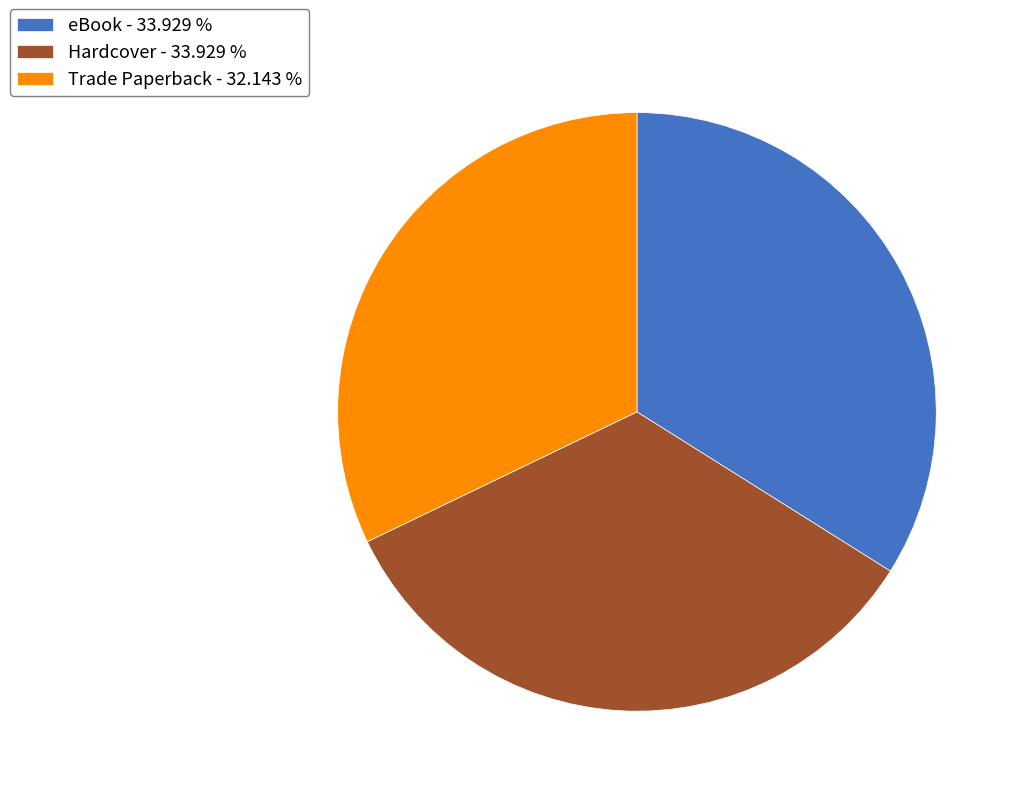

Combined, do Hardcover - 33.929 % and eBook - 33.929 % account for over 50%?

Yes